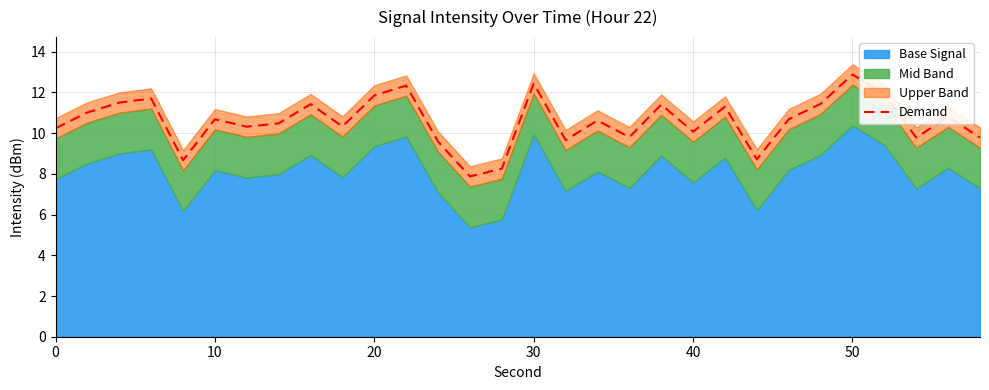

What is the minimum value for Demand?

7.9